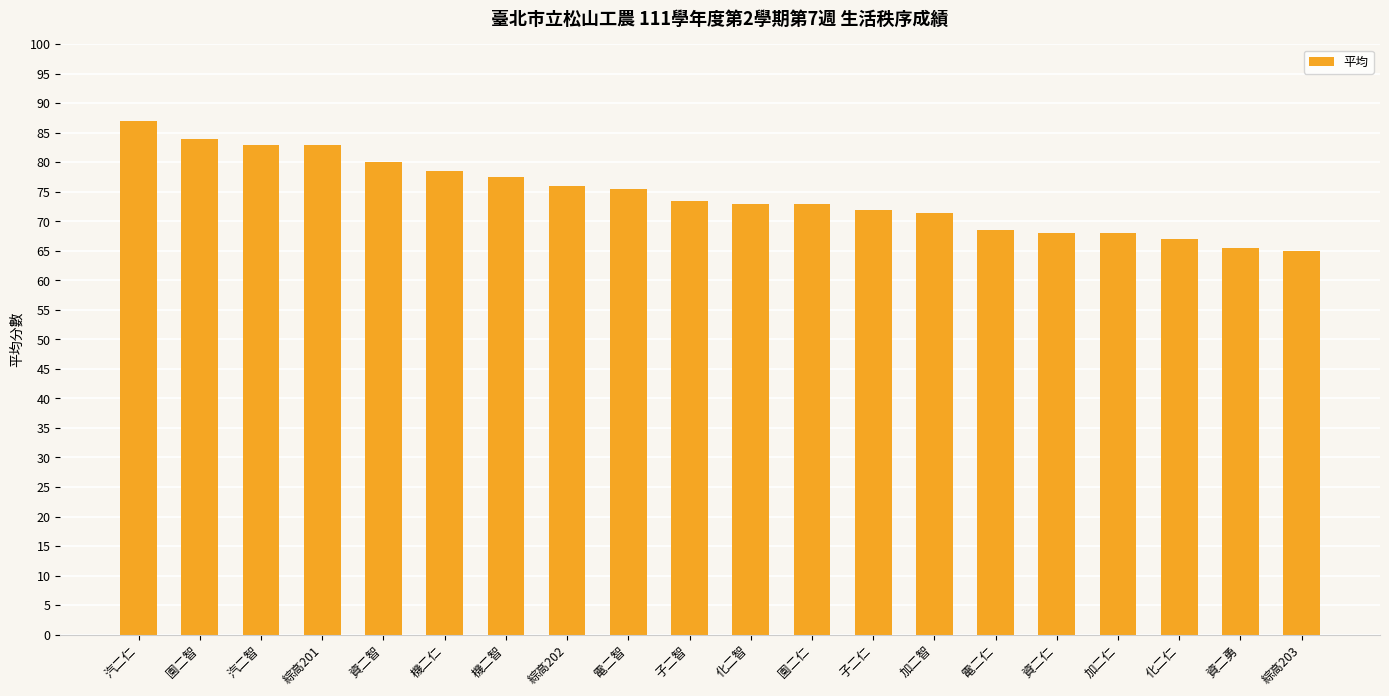

Reading right to left, list all the values displayed in this chart.

綜高203=65.0	資二勇=65.5	化二仁=67.0	加二仁=68.0	資二仁=68.0	電二仁=68.5	加二智=71.5	子二仁=72.0	園二仁=73.0	化二智=73.0	子二智=73.5	電二智=75.5	綜高202=76.0	機二智=77.5	機二仁=78.5	資二智=80.0	綜高201=83.0	汽二智=83.0	園二智=84.0	汽二仁=87.0